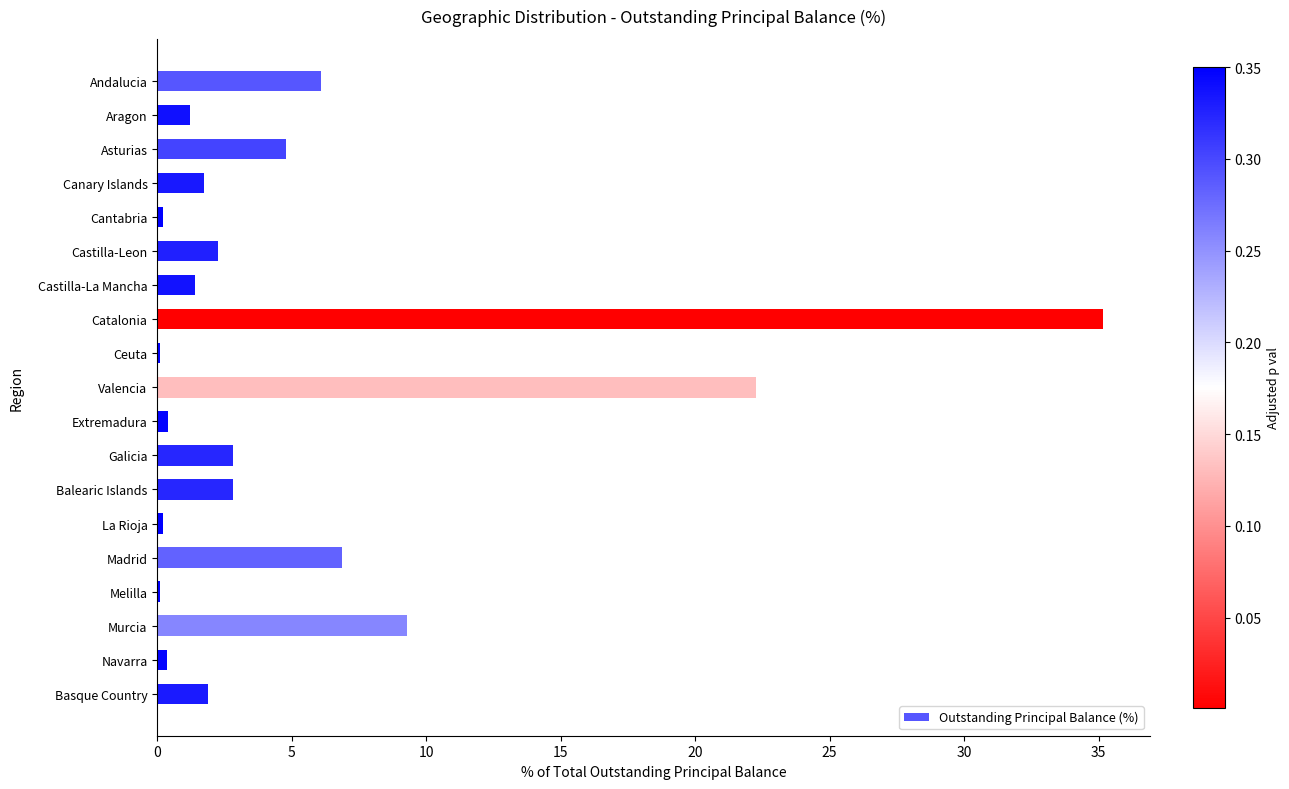

How many series are shown in this chart?

1